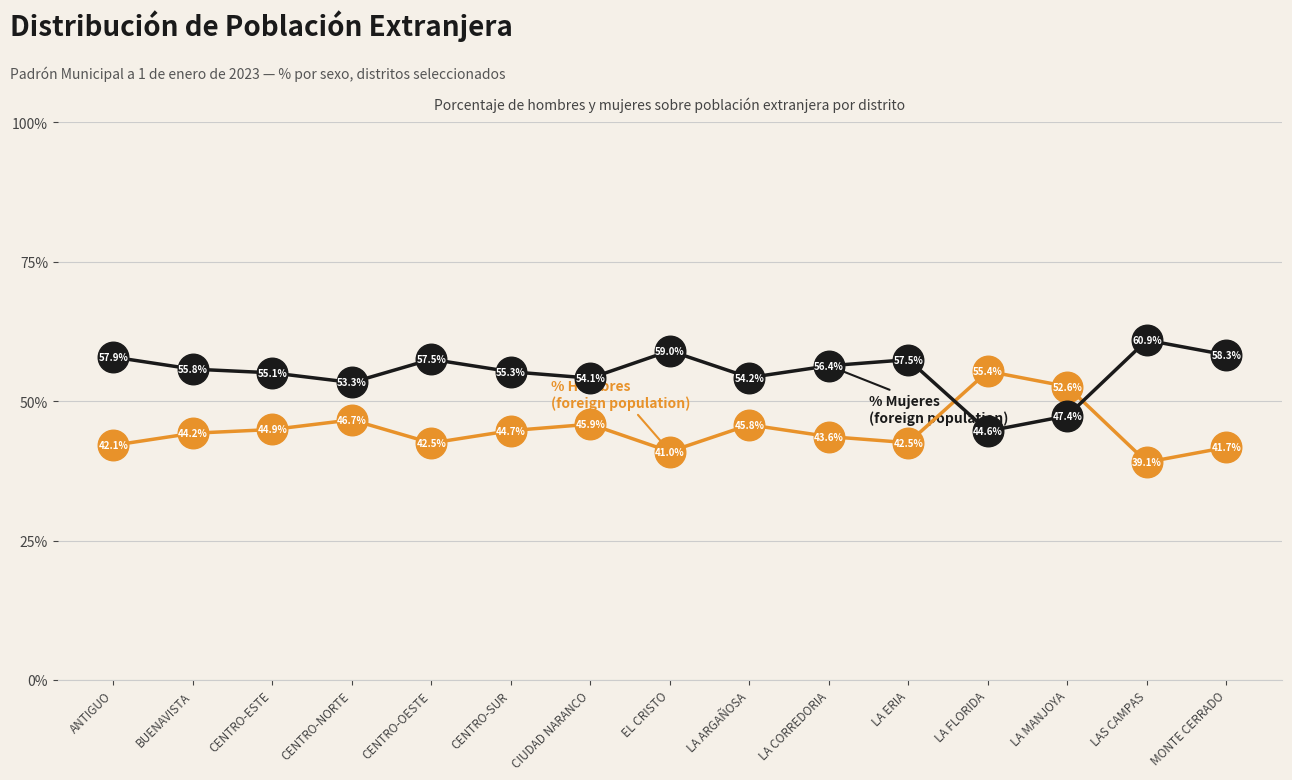

What is the total value across all series at LA MANJOYA?

100.0